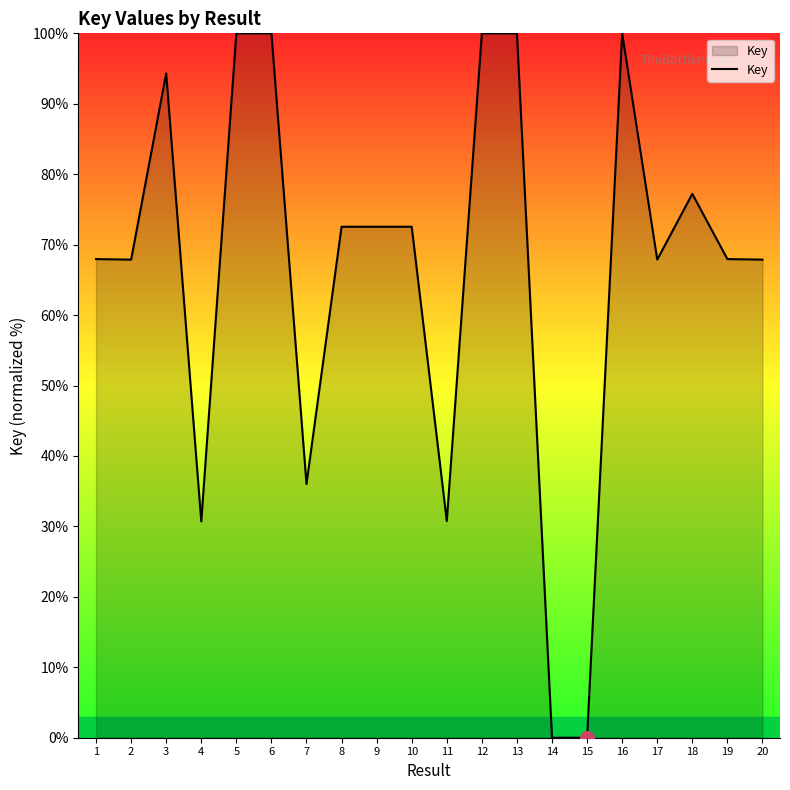

True or false: the data shows 151.8 at 13.

False